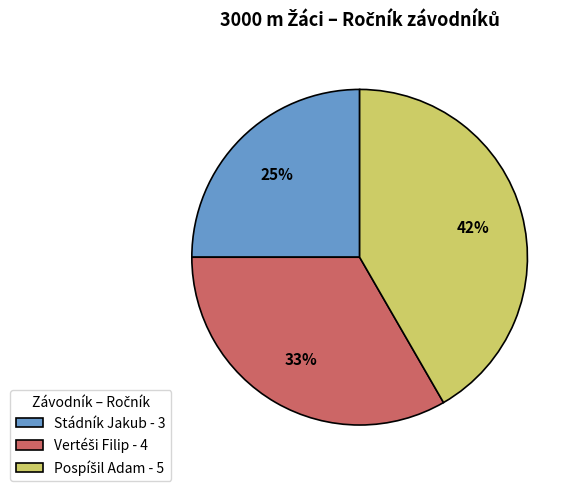

True or false: Stádník Jakub - 3 accounts for 31% of the total.

False